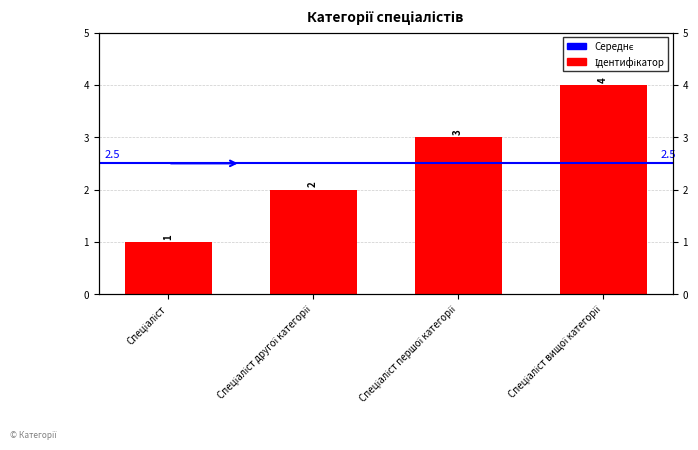

What is the change in value from Спеціаліст другої категорії to Спеціаліст першої категорії?

+1